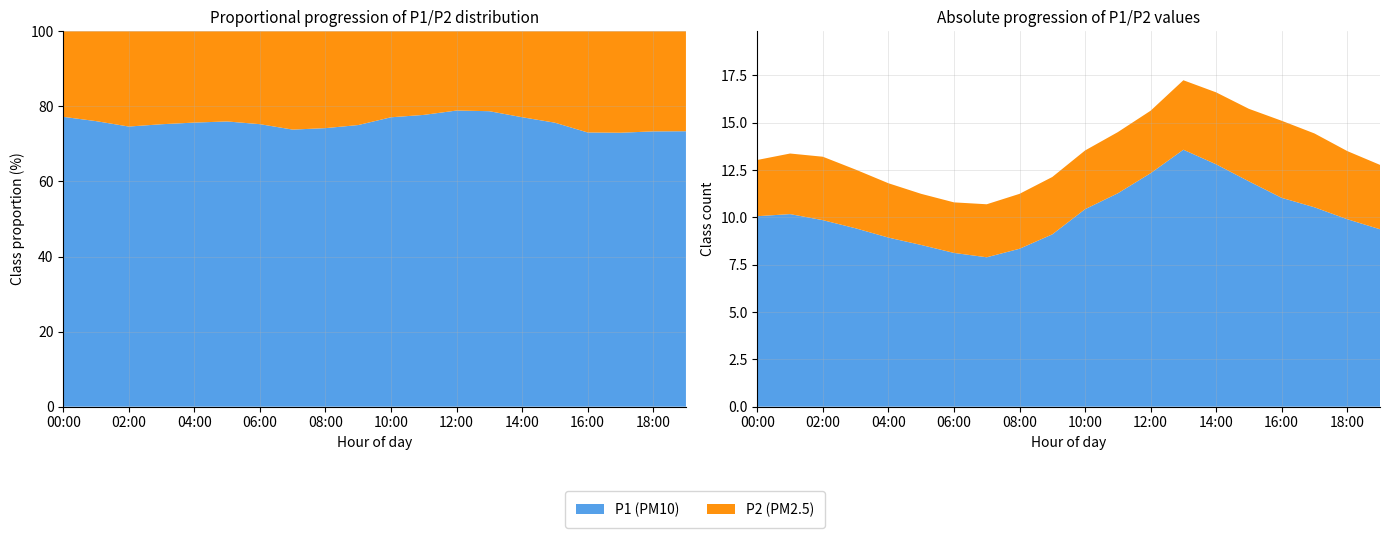

Reading left to right, transcribe all the data shown in this chart.

P1: 00:00=10.1	01:00=10.2	02:00=9.8	03:00=9.4	04:00=8.9	05:00=8.5	06:00=8.1	07:00=7.9	08:00=8.3	09:00=9.1	10:00=10.4	11:00=11.3	12:00=12.3	13:00=13.6	14:00=12.8	15:00=11.9	16:00=11.0	17:00=10.5	18:00=9.9	19:00=9.4
P2: 00:00=3.0	01:00=3.2	02:00=3.4	03:00=3.1	04:00=2.9	05:00=2.7	06:00=2.7	07:00=2.8	08:00=2.9	09:00=3.0	10:00=3.1	11:00=3.2	12:00=3.3	13:00=3.7	14:00=3.8	15:00=3.8	16:00=4.1	17:00=3.9	18:00=3.6	19:00=3.4